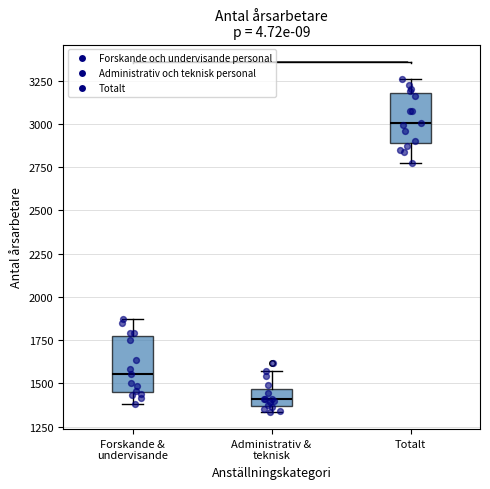

Where is the lower edge of the box for Forskande & undervisande on the y-axis? The values are not printed on the chart, so give them approximately, as read against the axis.

1450